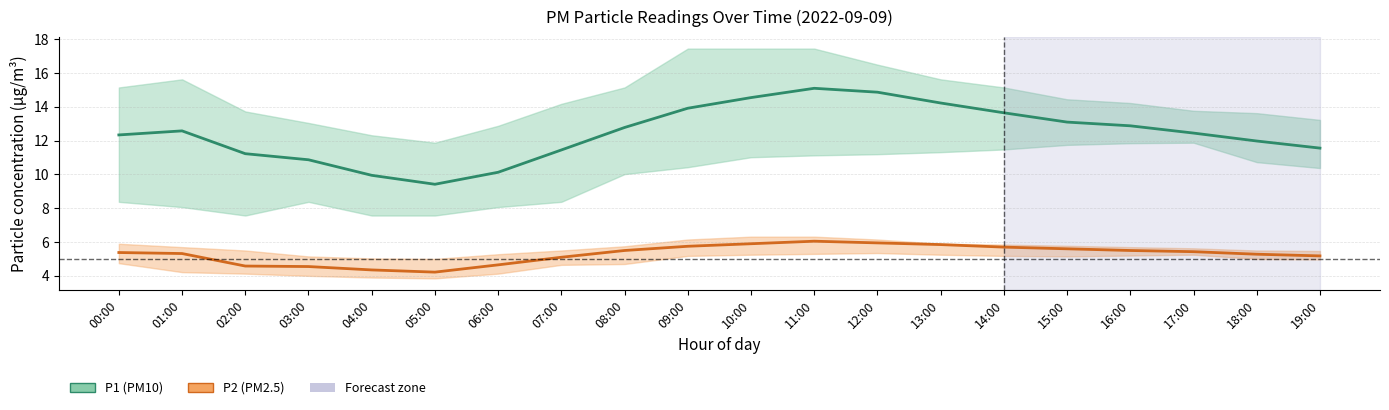

Reading left to right, extract all data points from this chart.

P1 (PM10) mean: 12.3	12.6	11.2	10.9	9.9	9.4	10.1	11.4	12.8	13.9	14.6	15.1	14.9	14.2	13.7	13.1	12.9	12.4	12.0	11.6
P2 (PM2.5) mean: 5.4	5.3	4.6	4.5	4.3	4.2	4.7	5.1	5.5	5.8	5.9	6.0	6.0	5.8	5.7	5.6	5.5	5.4	5.3	5.2